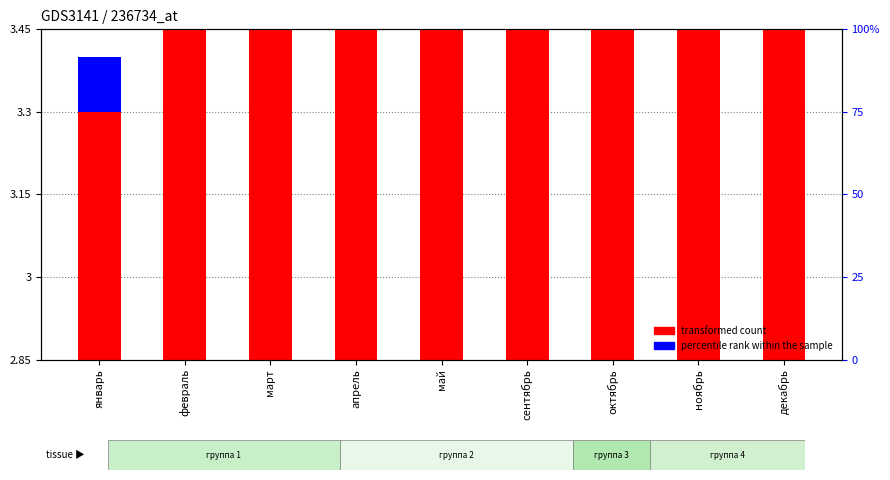

How many categories are shown in the chart?

9